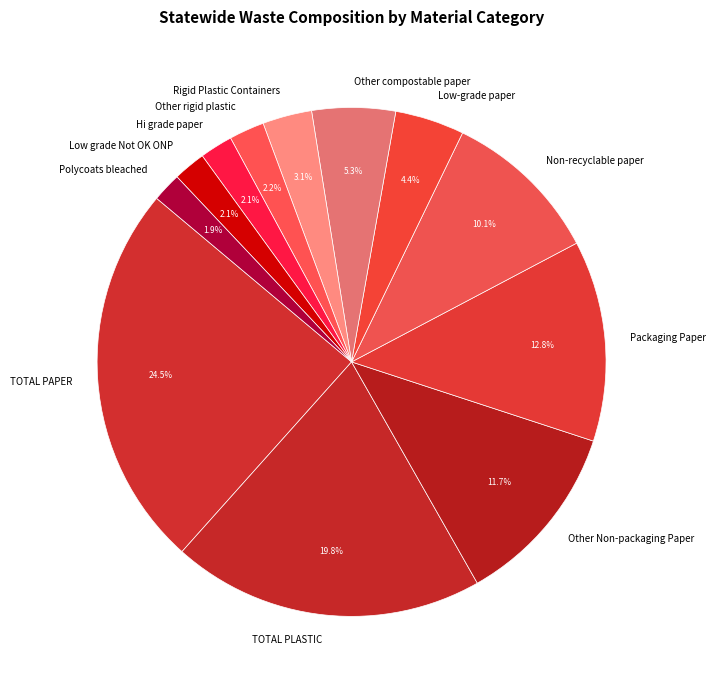

What is the ratio of the value at TOTAL PAPER to the value at Low-grade paper?

5.6